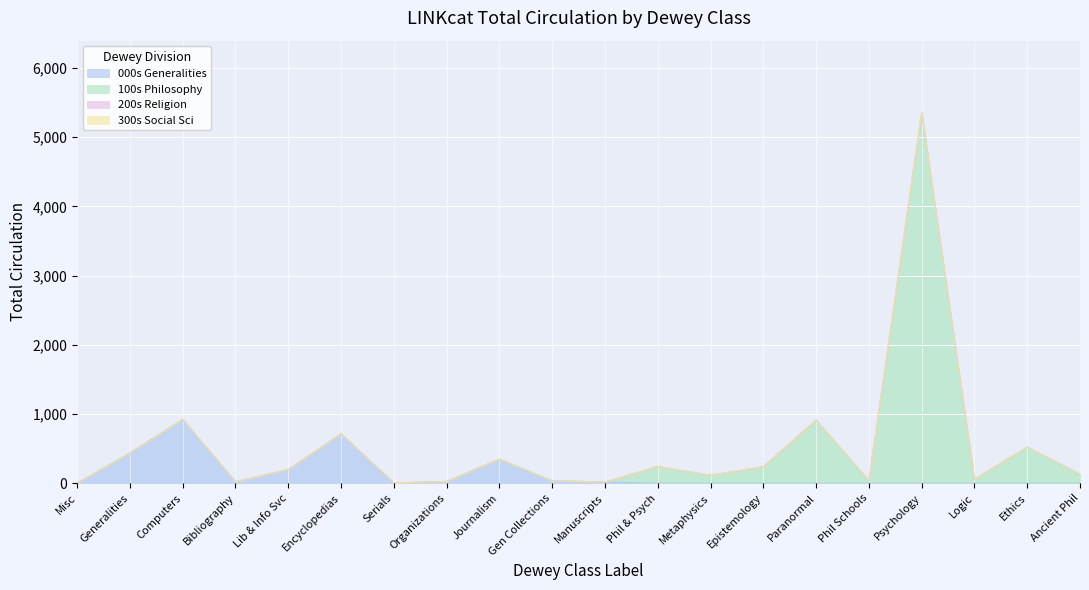

How many values in the 100s Philosophy series exceed 0?

9